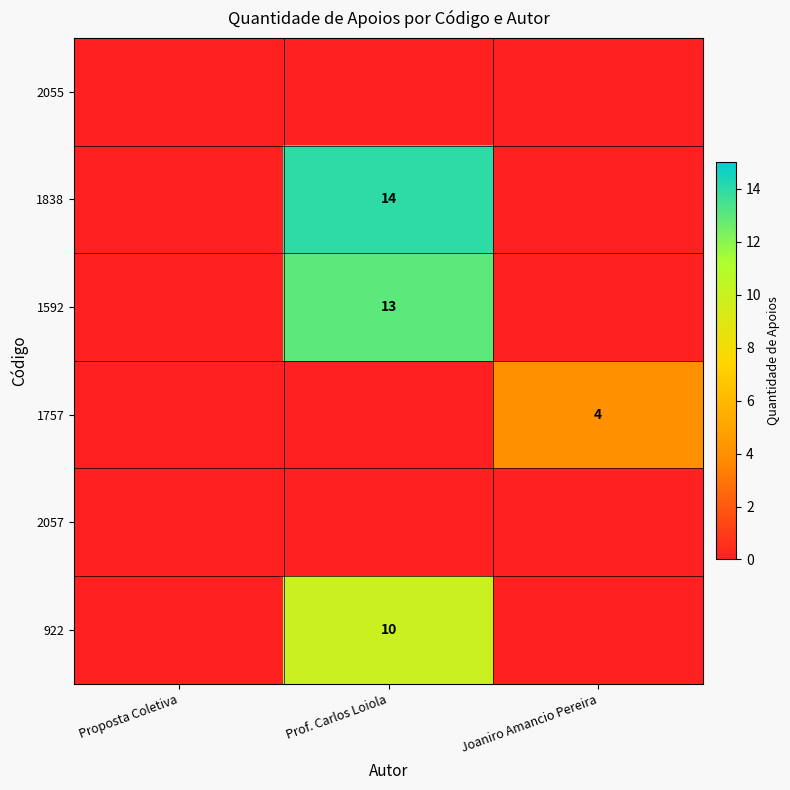

Is the value of 1592 at Prof. Carlos Loiola greater than the value of 922 at Prof. Carlos Loiola?

Yes